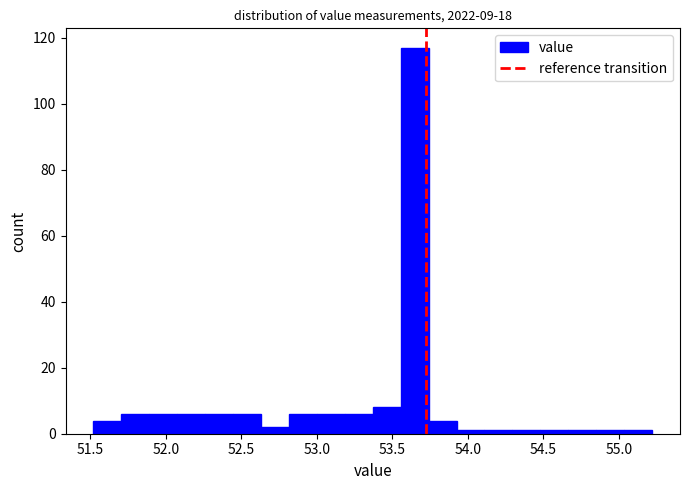

Read against the x-axis, roughly where is the centre of the tallest bar?

53.65